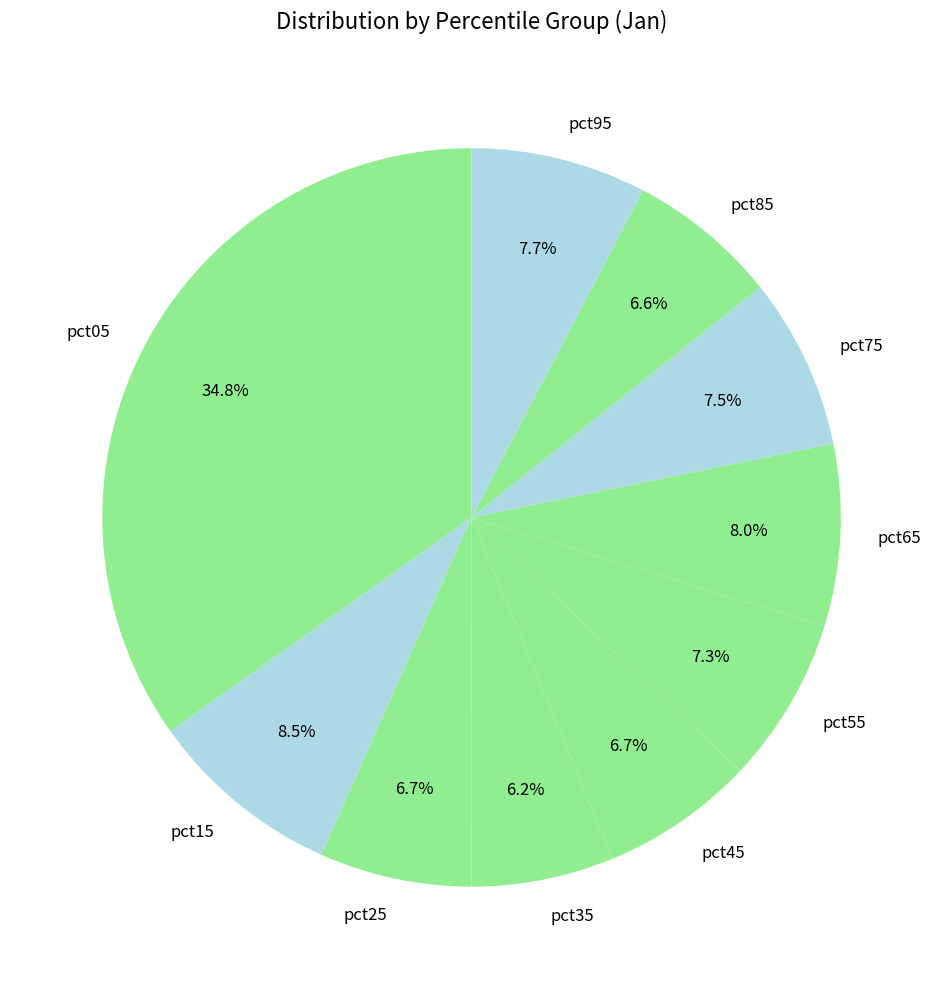

Does pct45 account for over 50% of the chart?

No